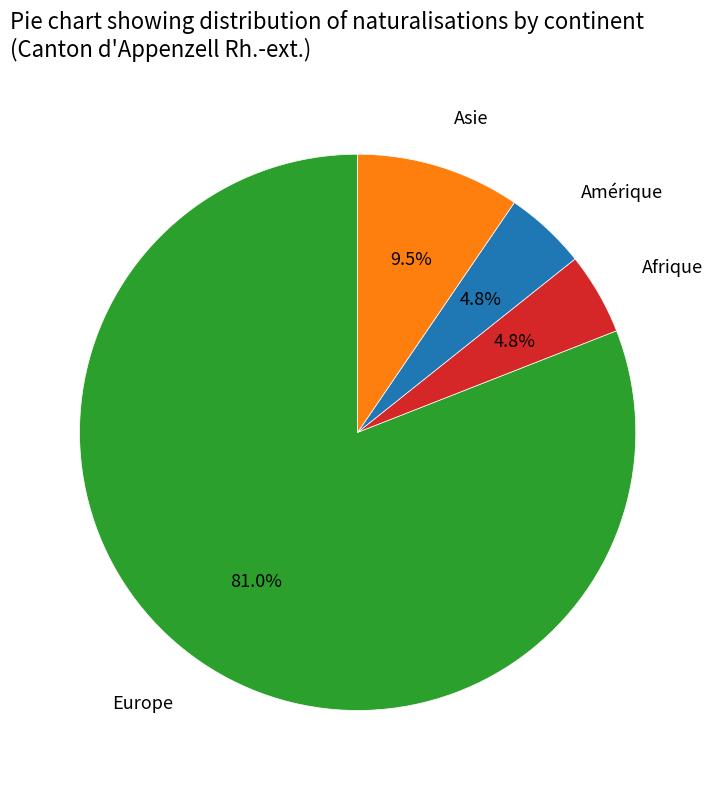

To the nearest percent, what is the average slice percentage?

25%